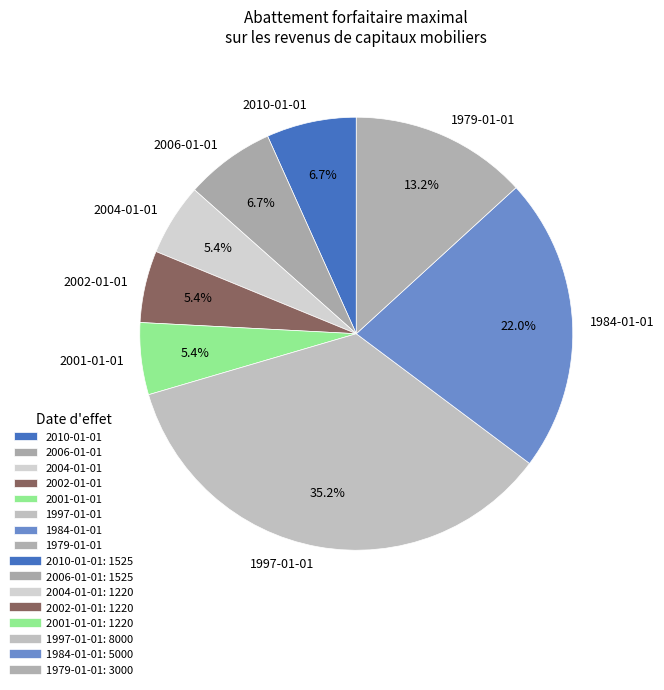

Is 2010-01-01 the majority of the pie?

No